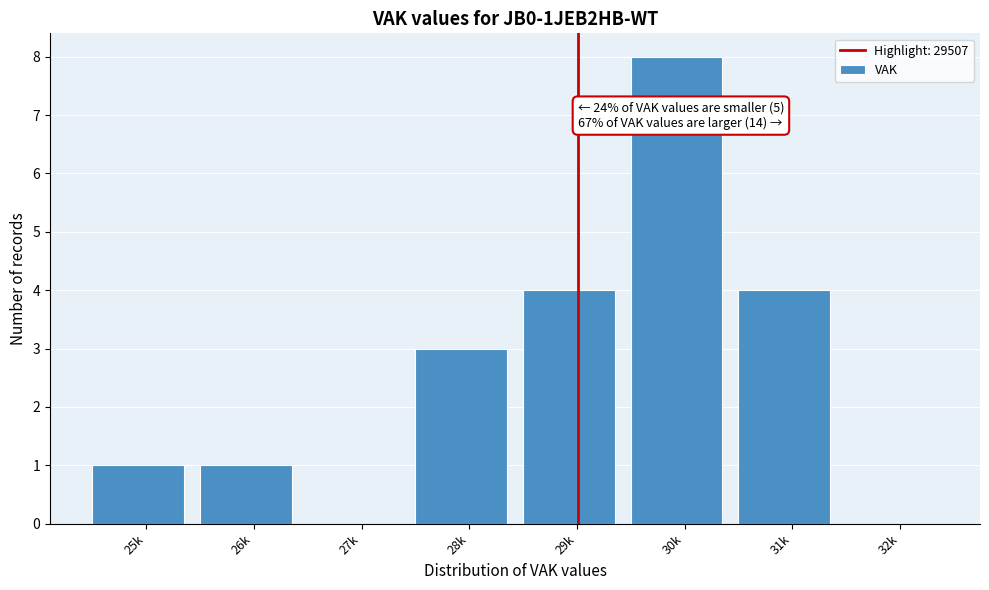

Reading left to right, transcribe all the data shown in this chart.

25k=1	26k=1	27k=0	28k=3	29k=4	30k=8	31k=4	32k=0